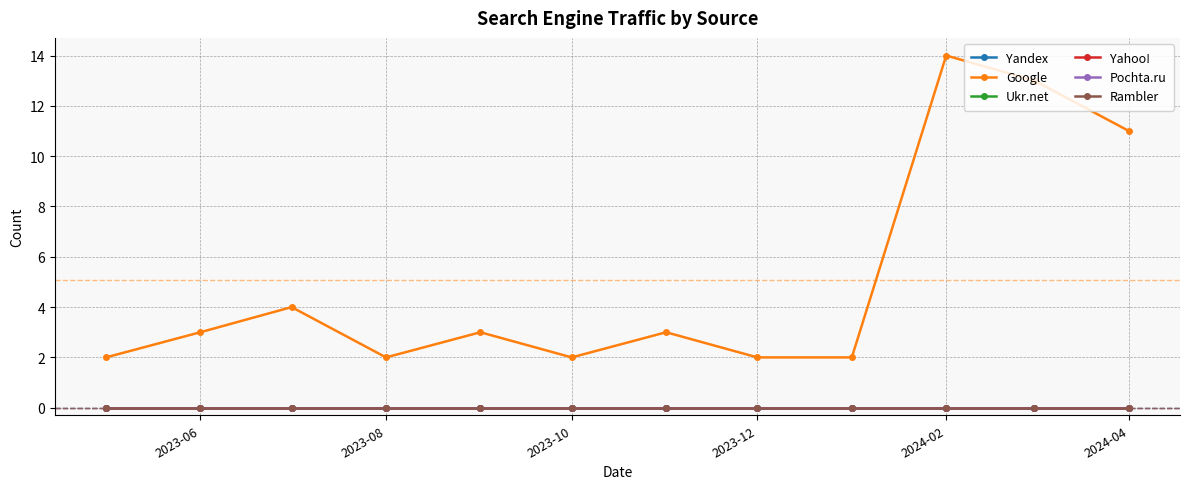

Does the chart display data point markers on the line(s)?

Yes